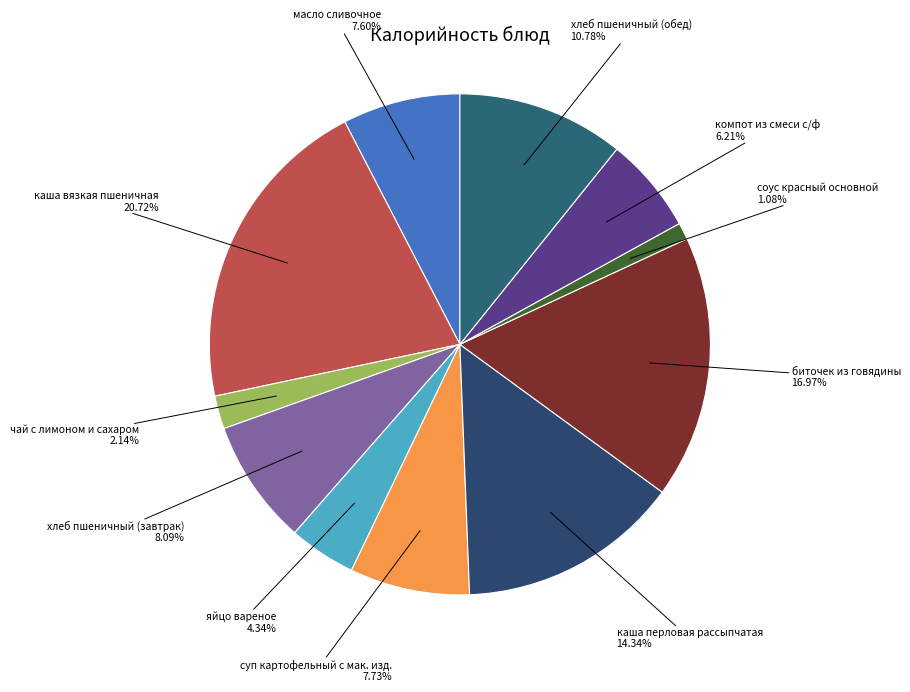

To the nearest percent, what is the combined percentage of масло сливочное and суп картофельный с мак. изд.?

15%